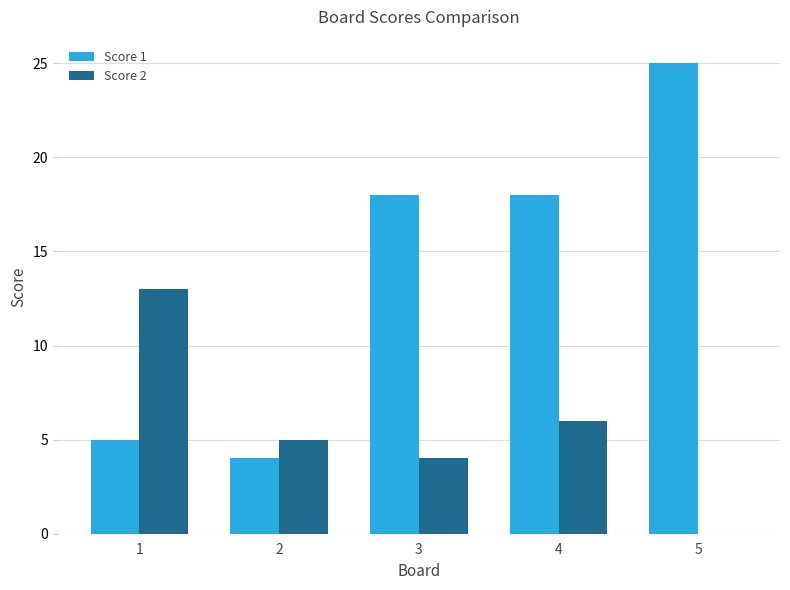

At which category is the sum across all series the highest?

5